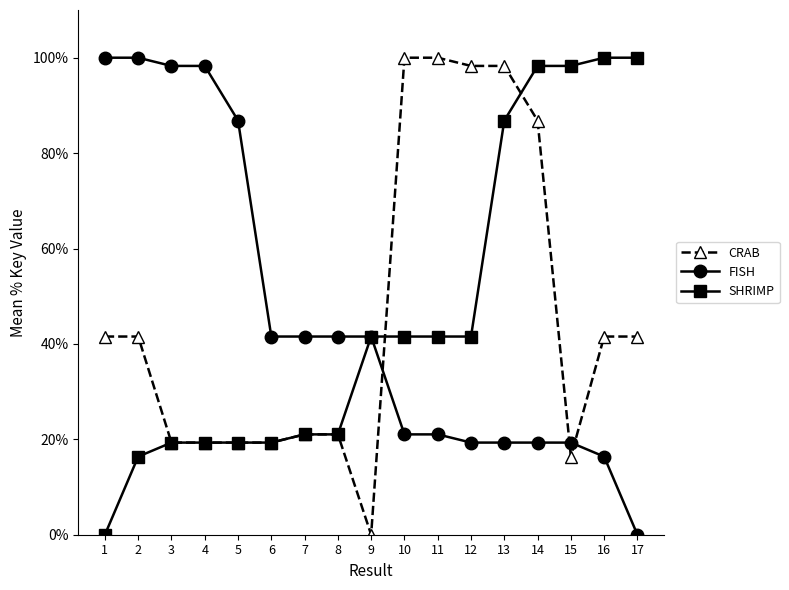

How many lines are shown in the chart?

3